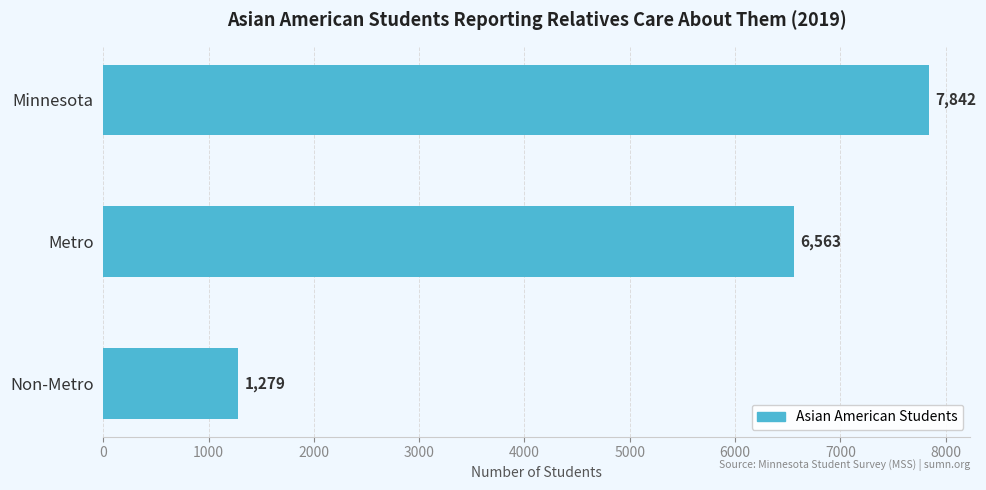

Which category has the lowest value across all series?

Non-Metro